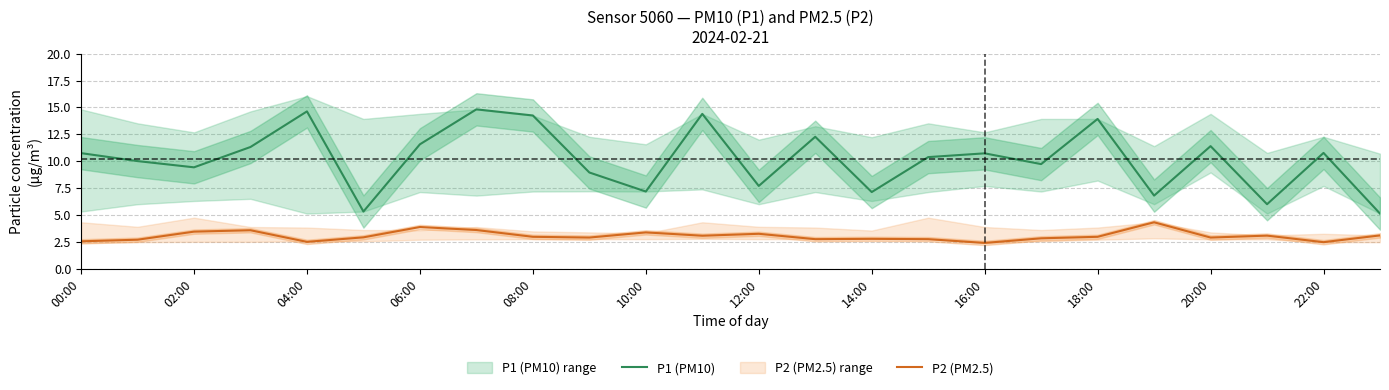

What is the lowest value of the P2 (PM2.5) series?

2.4